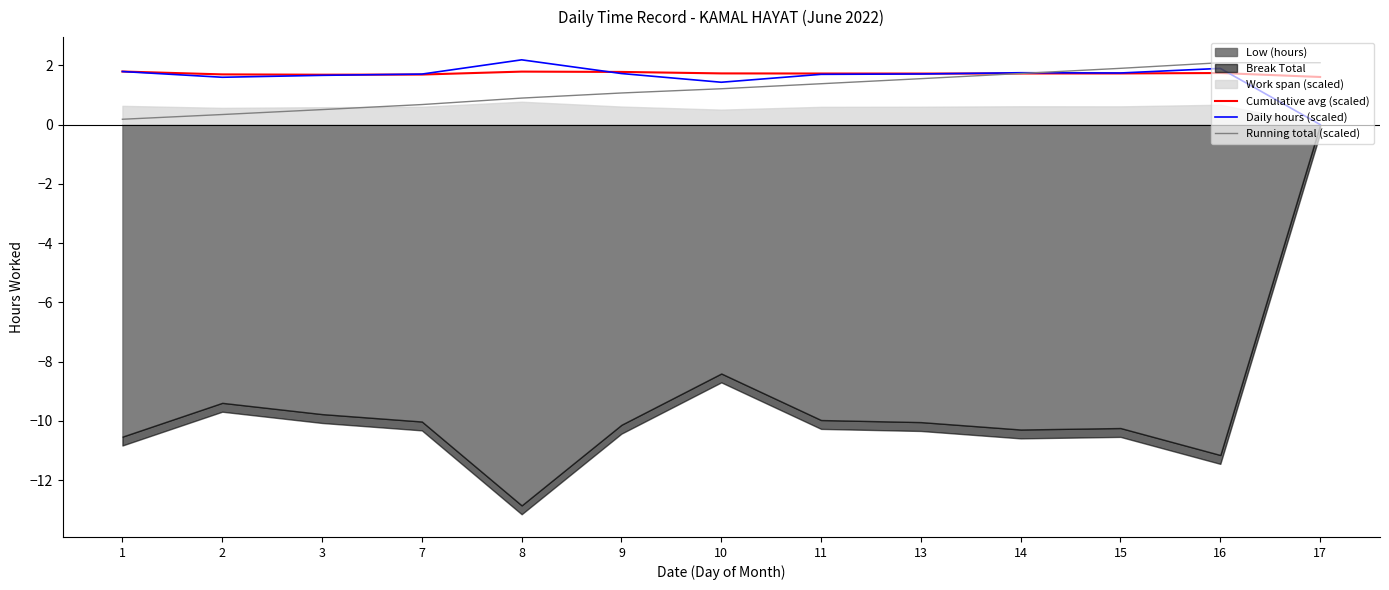

Count the number of categories in the chart.

13